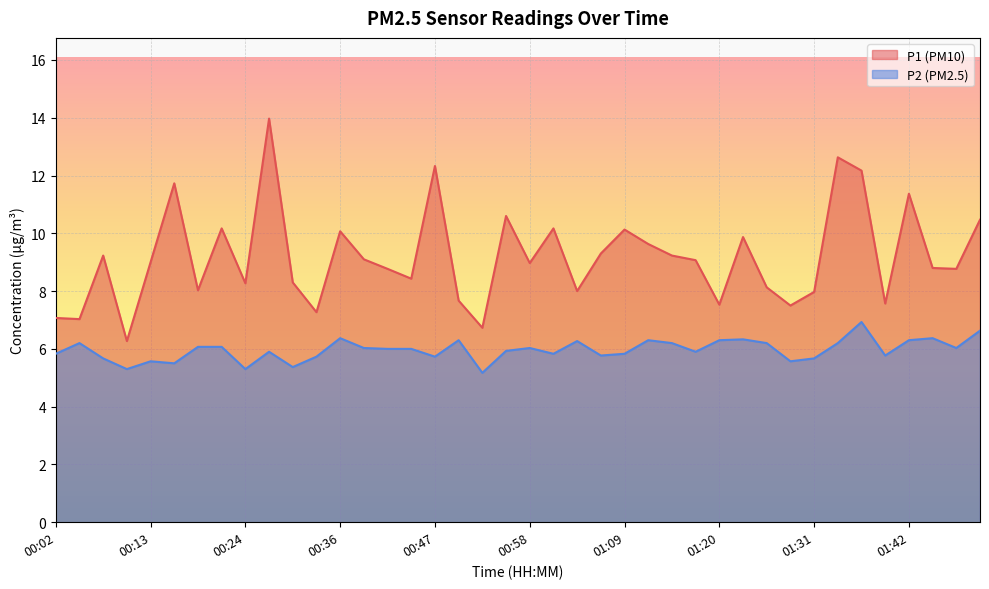

True or false: P1 has a value of 3.4 at 00:41.

False